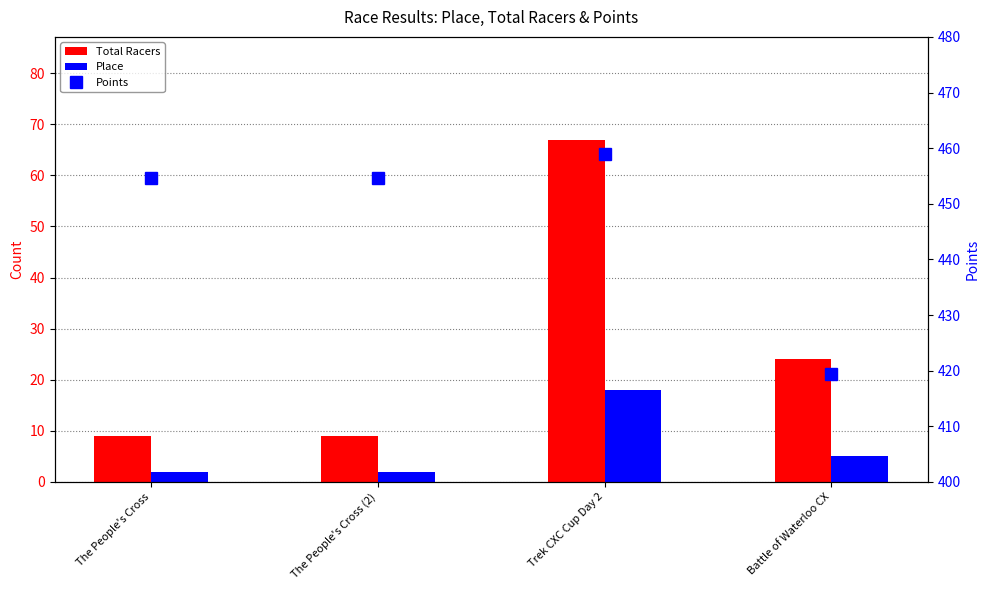

At which label is Total Racers closest to 38?

Battle of Waterloo CX